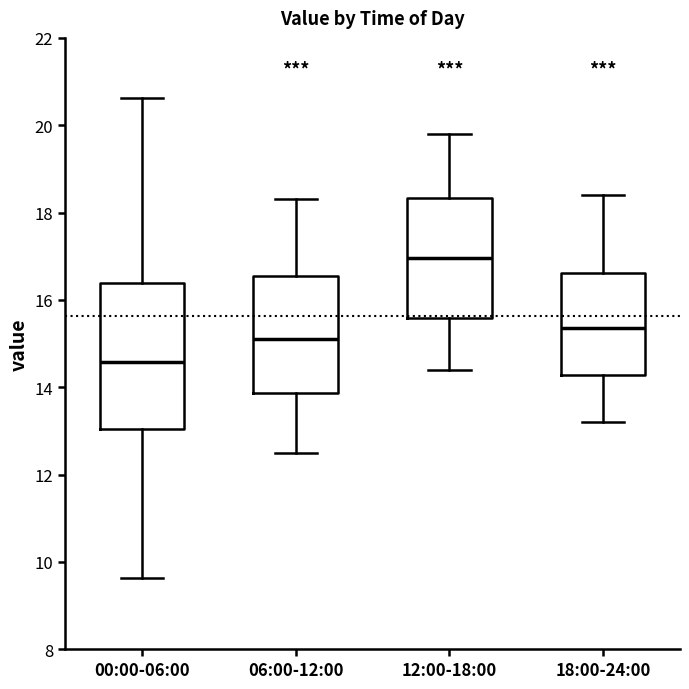

Reading left to right, read every box against the y-axis: the position of its median line, the range the box covers, and the ends of its whiskers. The values are not printed on the chart, so give them approximately, as read against the axis.

00:00-06:00: median 14.6, box 13.0 to 16.4, whiskers 9.6 to 20.6
06:00-12:00: median 15.2, box 13.8 to 16.6, whiskers 12.6 to 18.4
12:00-18:00: median 17.0, box 15.6 to 18.4, whiskers 14.4 to 19.8
18:00-24:00: median 15.4, box 14.2 to 16.6, whiskers 13.2 to 18.4